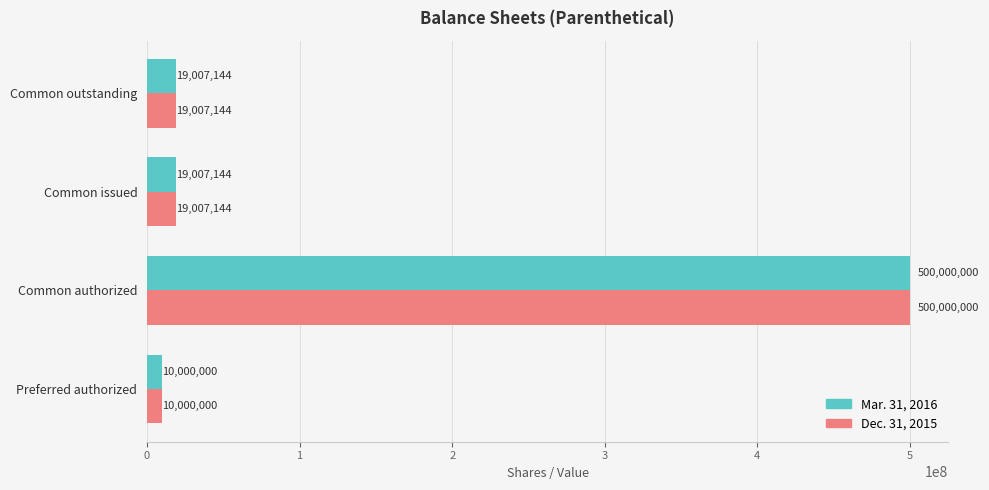

What is the difference between the maximum and minimum values in the Dec. 31, 2015 series?

490000000